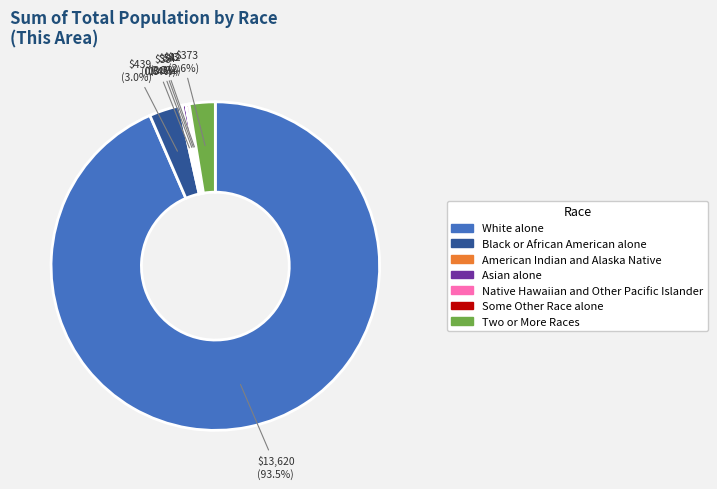

Which category has the biggest portion of the pie?

White alone